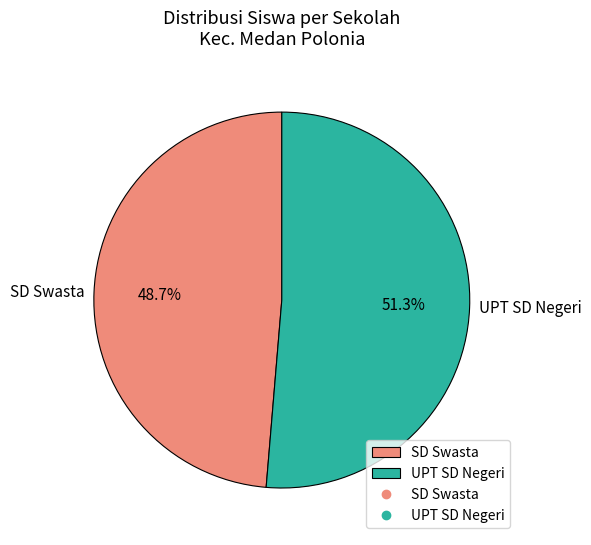

Is there any slice that represents more than half of the pie?

Yes